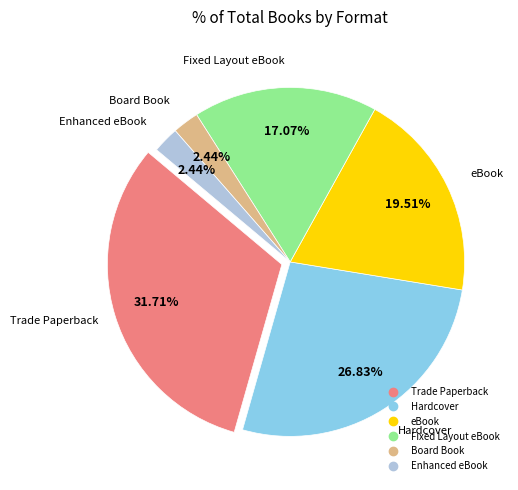

Does any single category account for the majority?

No